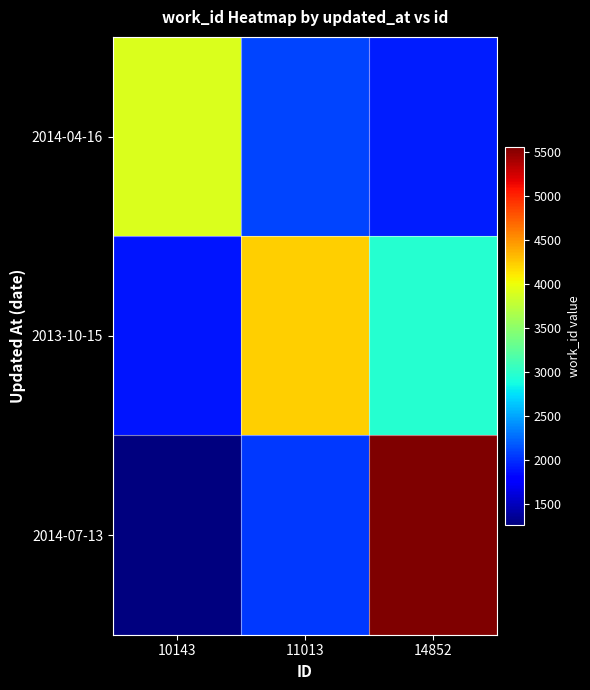

Count the number of data series in this chart.

3